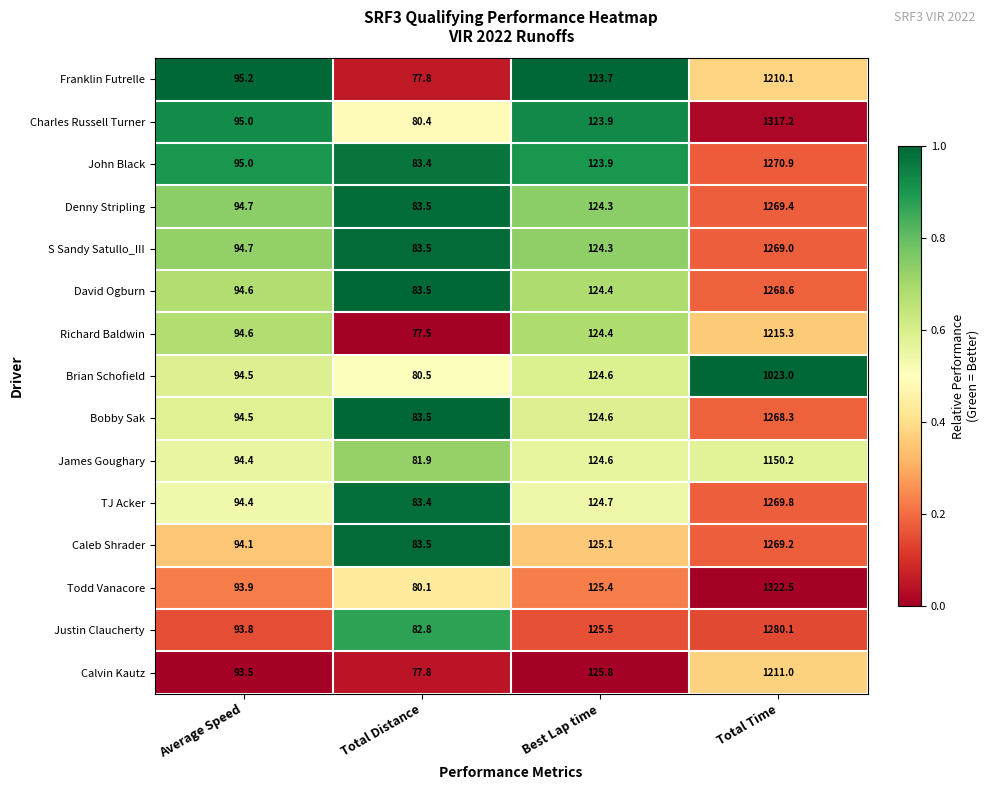

Where is James Goughary nearest to the value 616?

Best Lap time